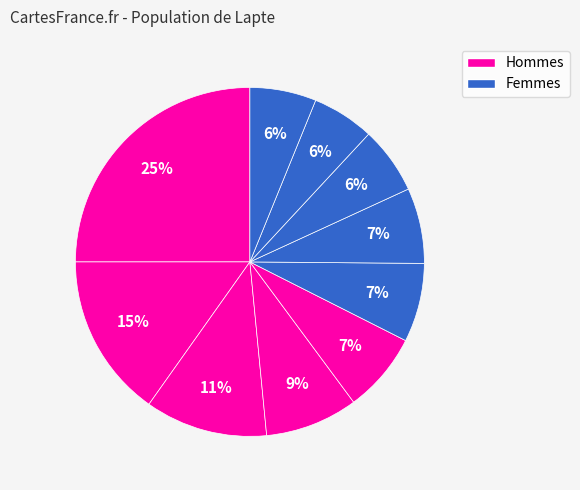

Count the number of slices in the pie.

10